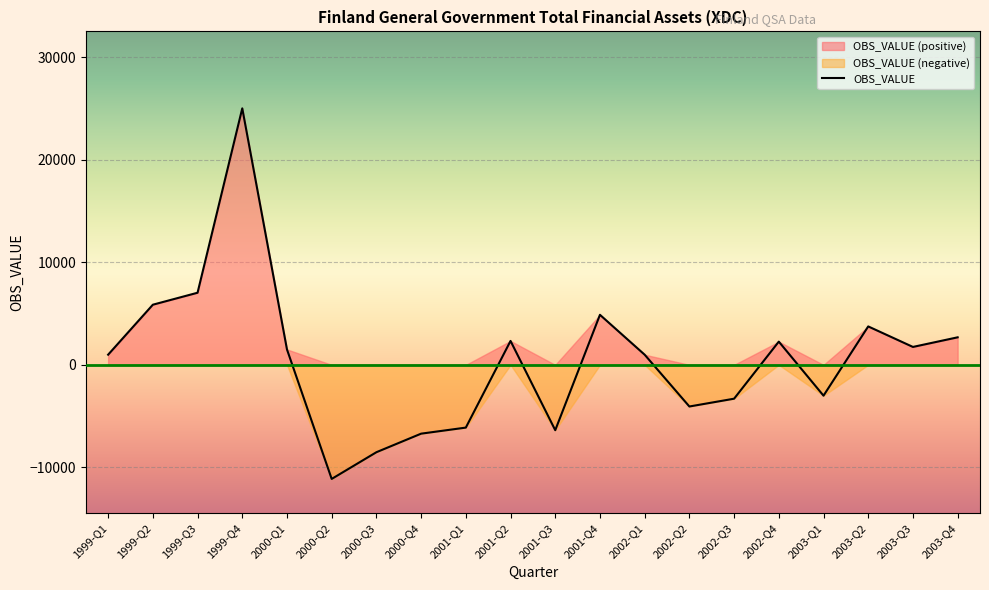

How many interior local peaks (higher than both neighbors) does the data have?

5